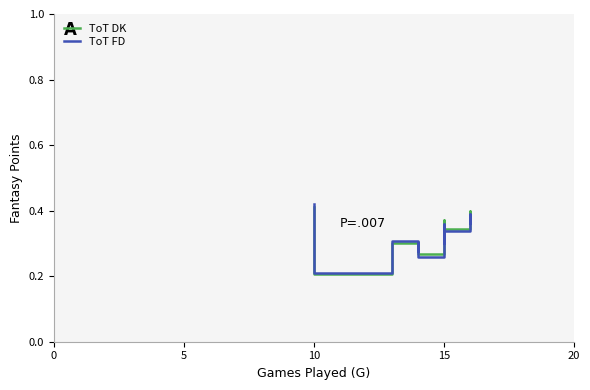

What is the difference between the maximum and minimum values in the ToT DK series?

0.2